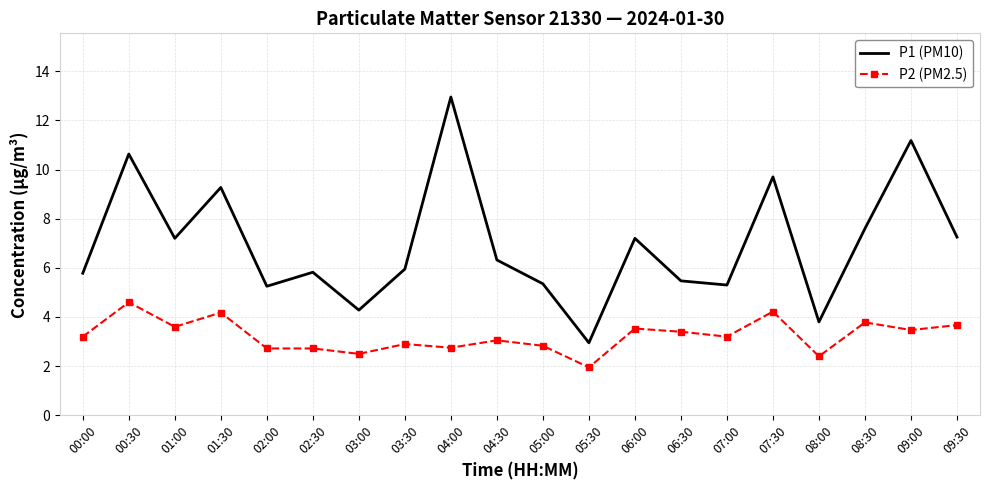

True or false: P1 (PM10) and P2 (PM2.5) cross at least once.

False